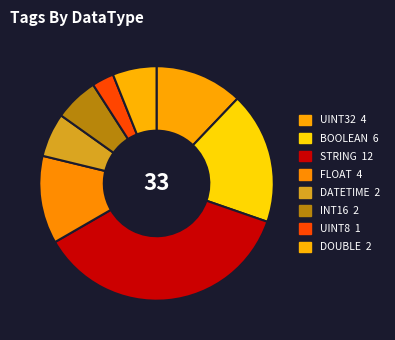

Is there a majority slice in this chart?

No